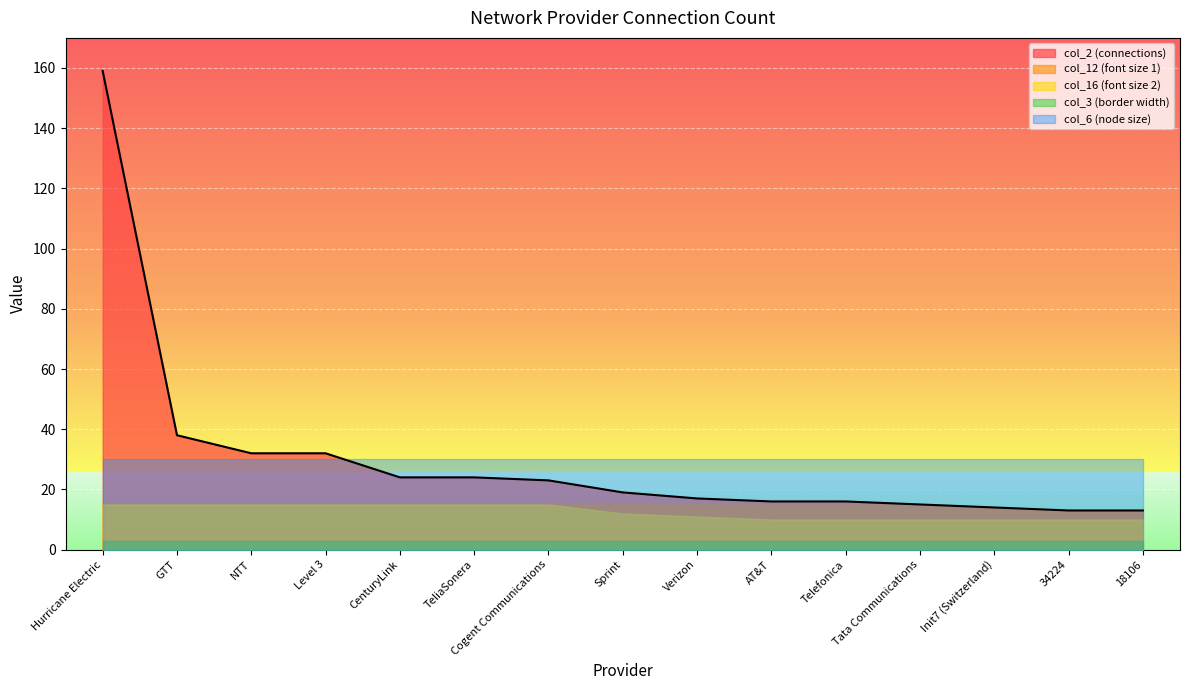

What are all the series names shown in the legend?

col_2 (connections), col_12 (font size 1), col_16 (font size 2), col_3 (border width), col_6 (node size)